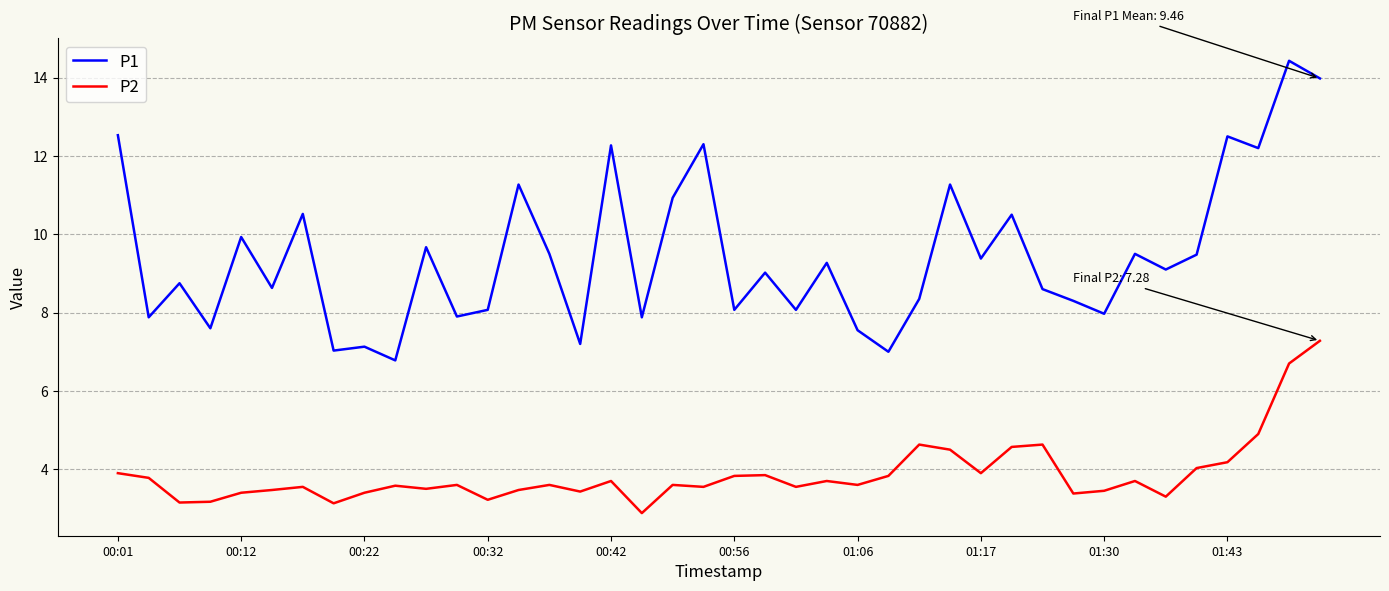

True or false: P2 and P1 cross at least once.

False